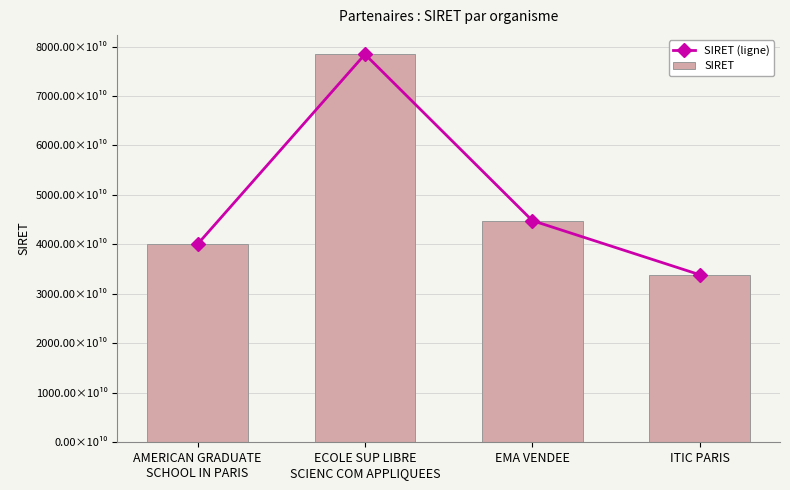

At ECOLE SUP LIBRE
SCIENC COM APPLIQUEES, list the series in order from smallest to largest.

SIRET (ligne), SIRET